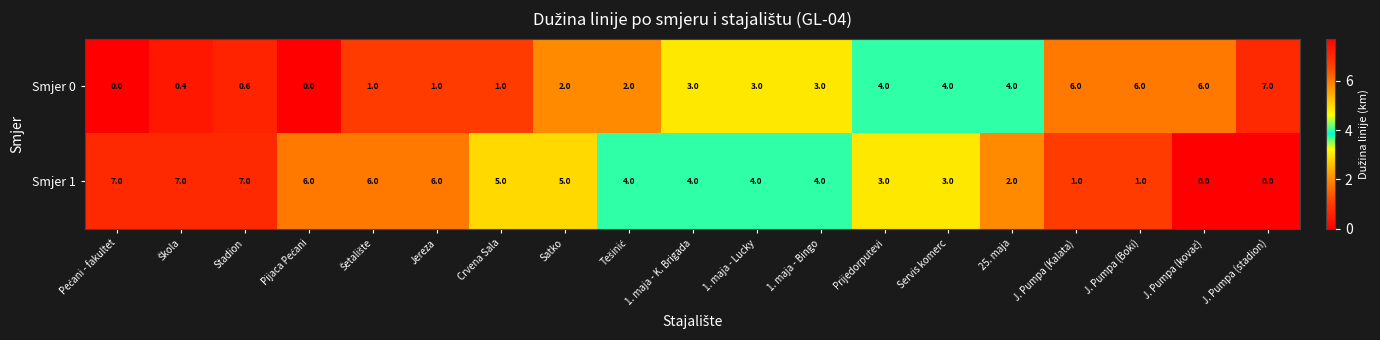

What is the sum of the Smjer 0 values at Crvena Sala and Satko?

3.0